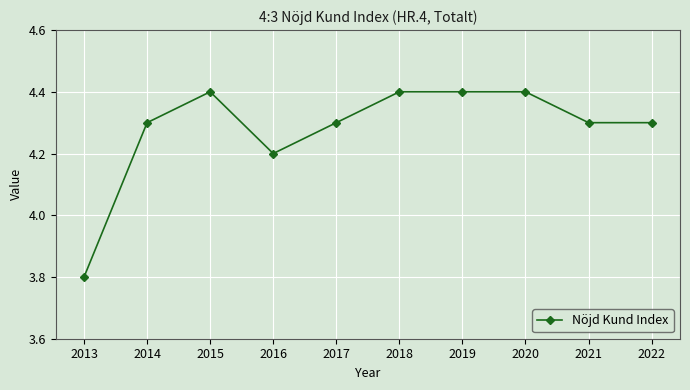

The value at 2021 is 4.3. True or false?

True